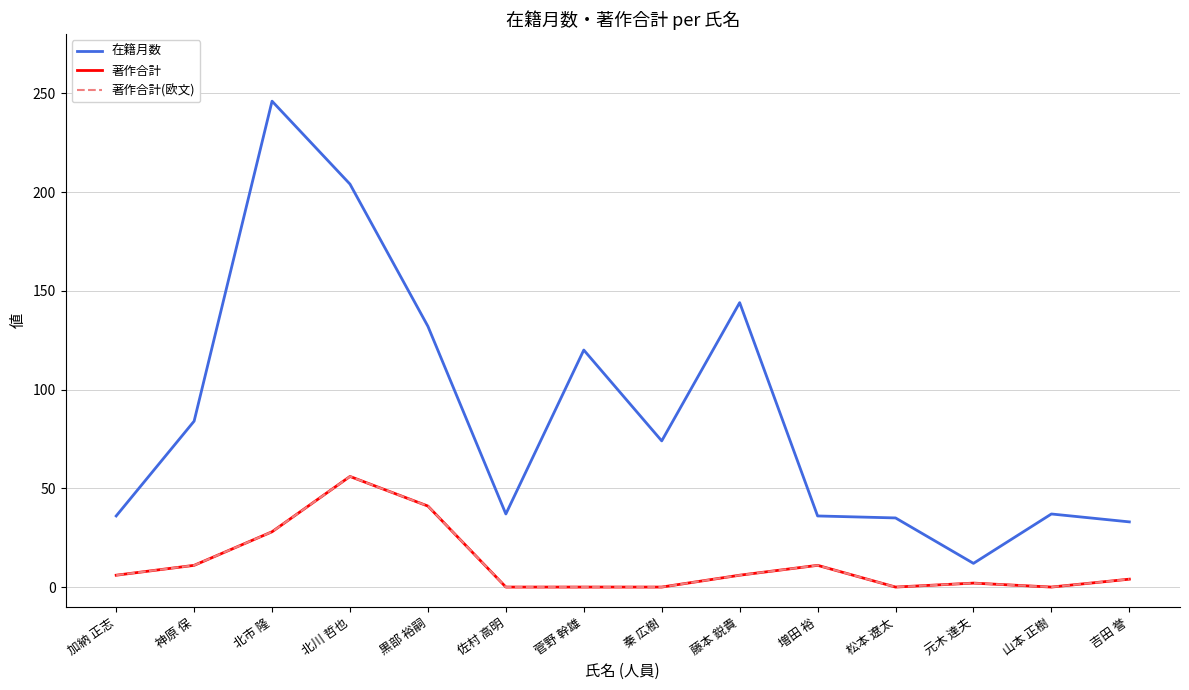

How many lines are shown in the chart?

3